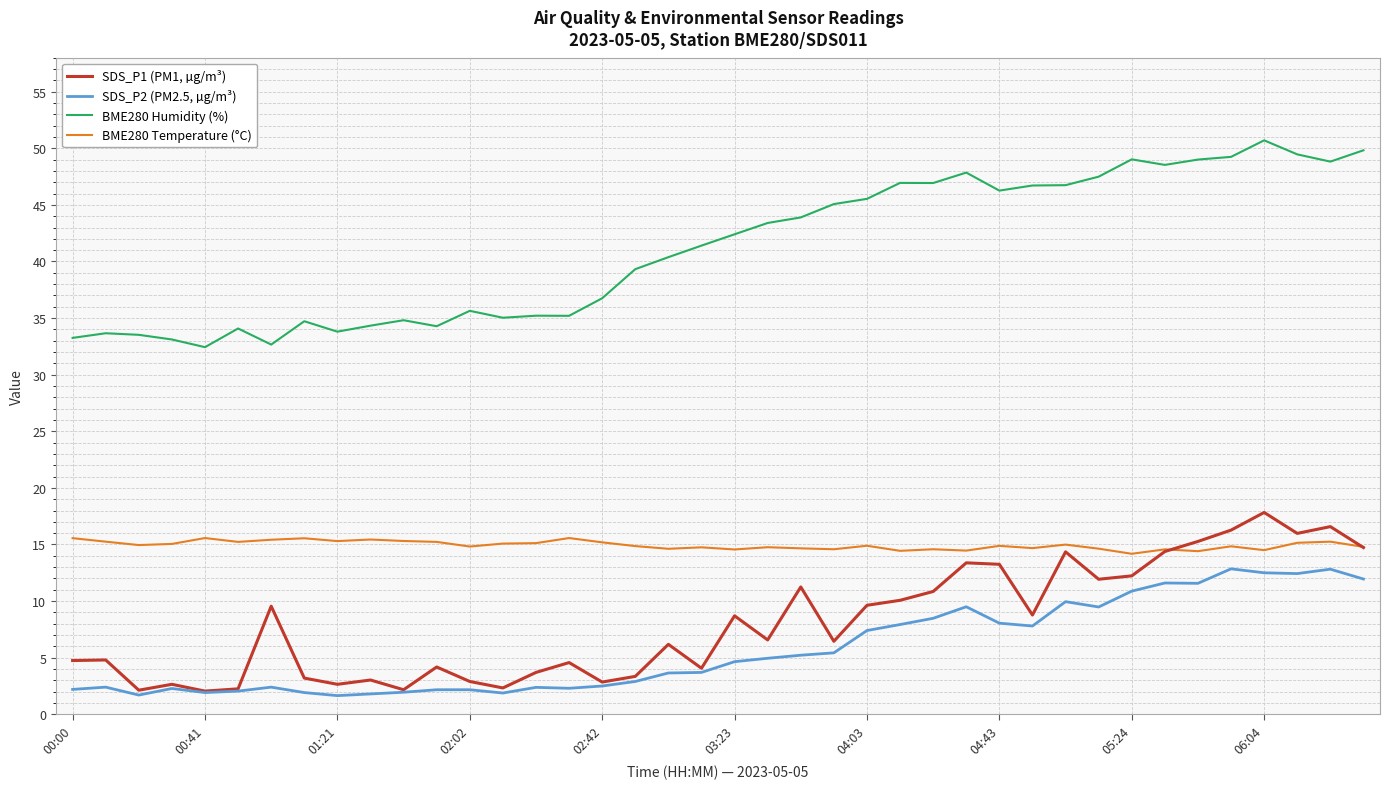

Does the chart have visible grid lines?

Yes